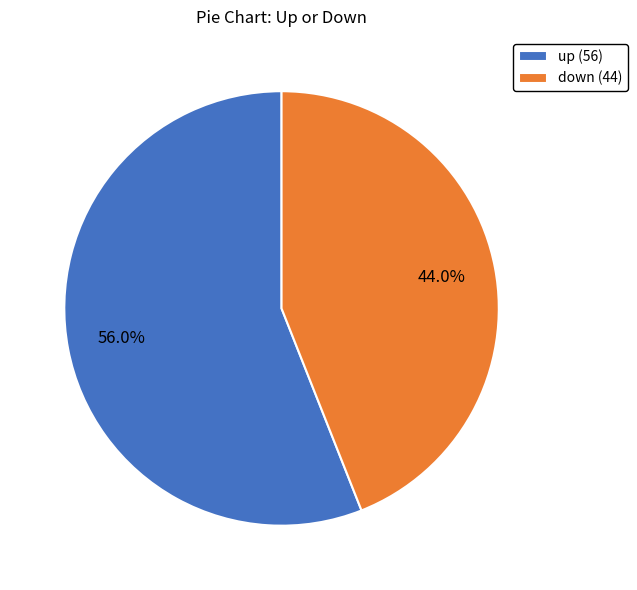

Does any single category account for the majority?

Yes